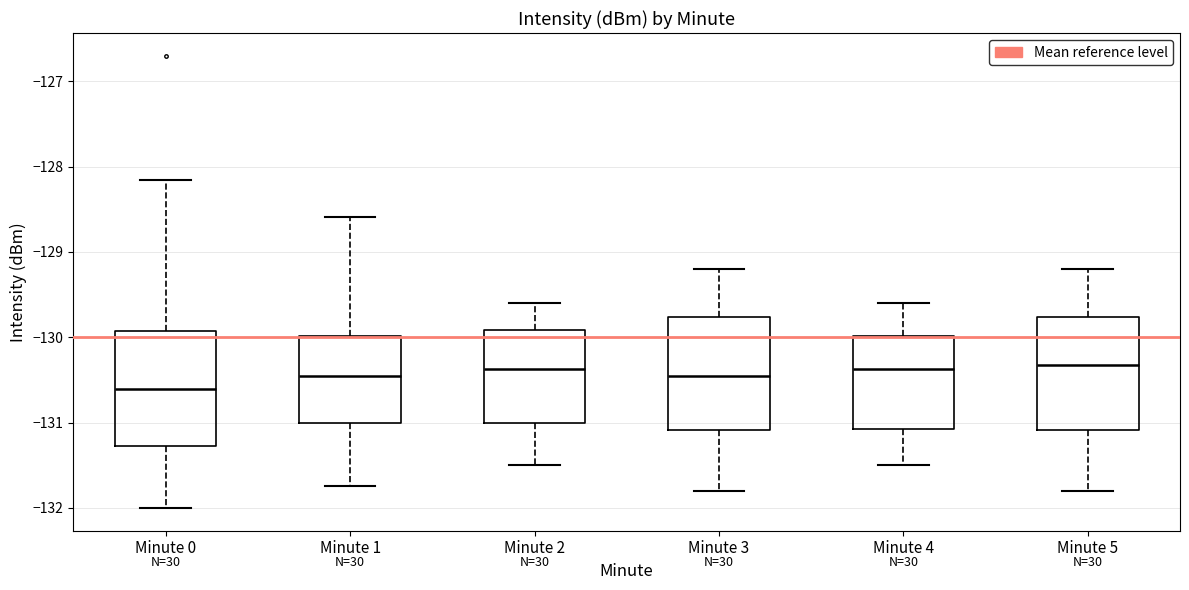

Reading left to right, read every box against the y-axis: the position of its median line, the range the box covers, and the ends of its whiskers. The values are not printed on the chart, so give them approximately, as read against the axis.

Minute 0: median -130.6, box -131.3 to -129.9, whiskers -132.0 to -128.2
Minute 1: median -130.5, box -131.0 to -130.0, whiskers -131.7 to -128.6
Minute 2: median -130.4, box -131.0 to -129.9, whiskers -131.5 to -129.6
Minute 3: median -130.4, box -131.1 to -129.8, whiskers -131.8 to -129.2
Minute 4: median -130.4, box -131.1 to -130.0, whiskers -131.5 to -129.6
Minute 5: median -130.3, box -131.1 to -129.8, whiskers -131.8 to -129.2